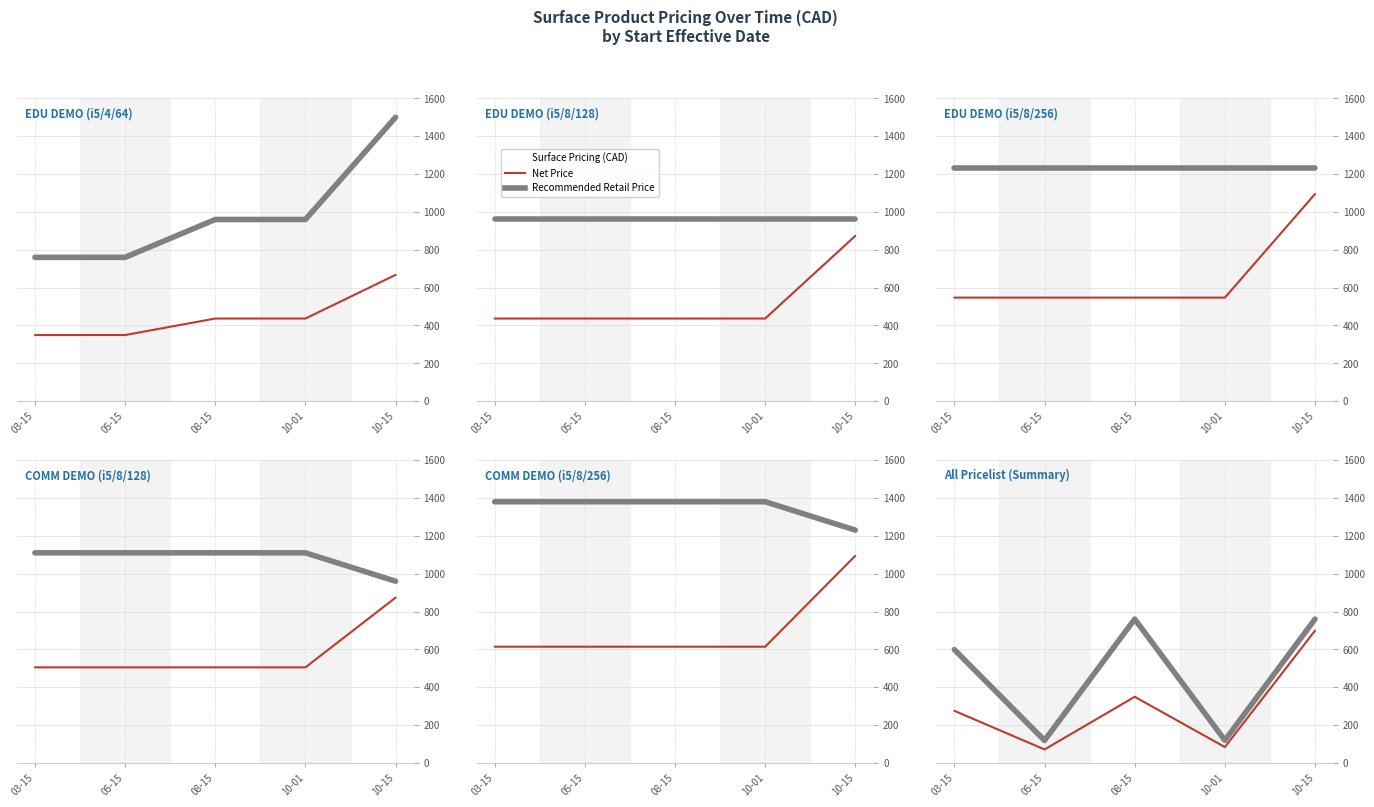

What position from the right is 08-15?

3